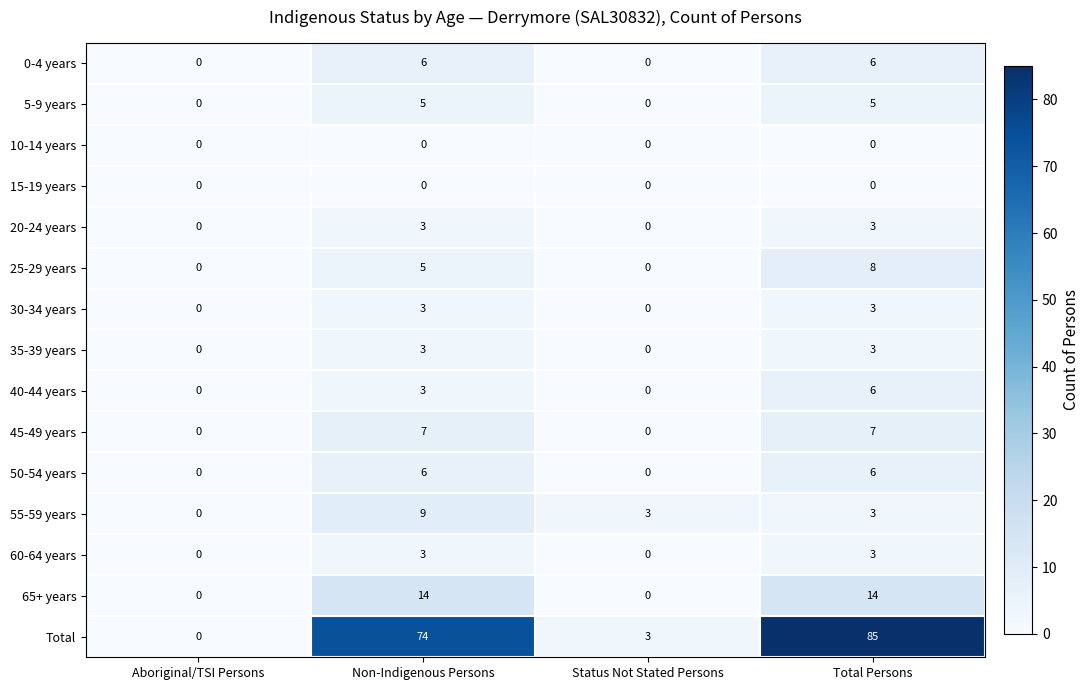

What is the sum of the Total values at Total Persons and Aboriginal/TSI Persons?

85